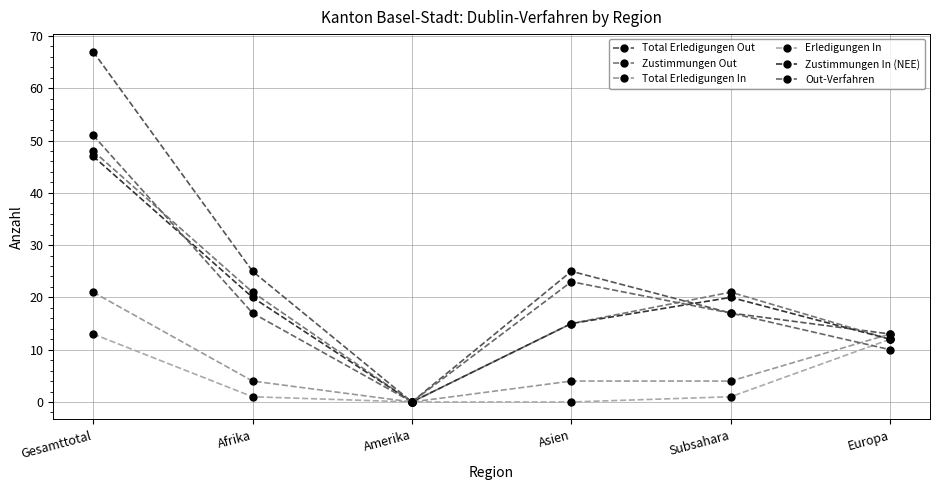

Where do Out-Verfahren and Zustimmungen Out first cross each other?

Gesamttotal and Afrika